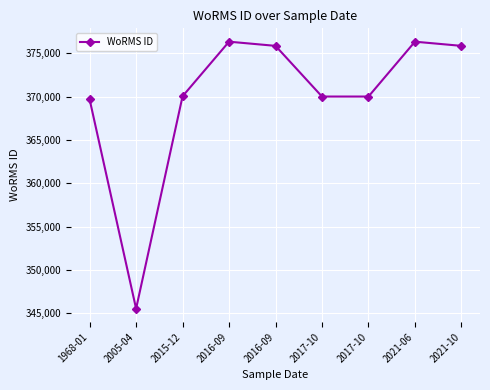

Where is the first local minimum?

2005-04